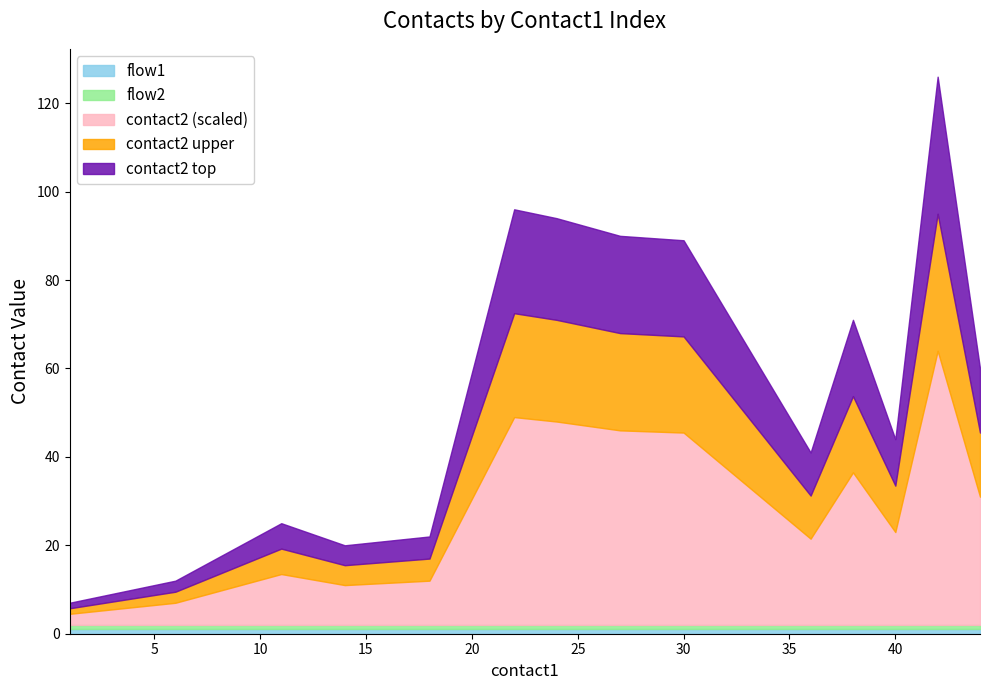

Where is flow1 nearest to the value 1?

1